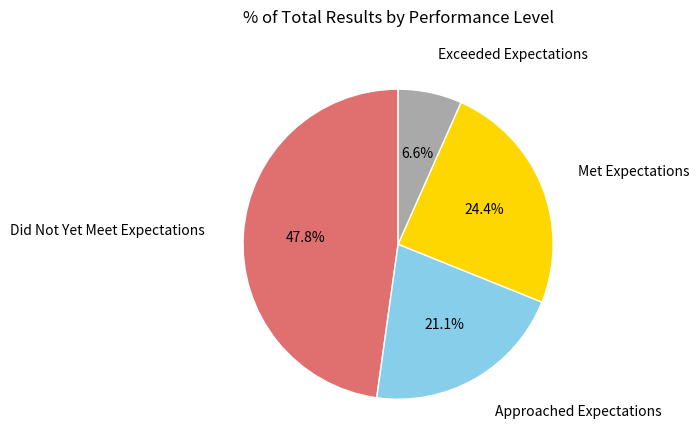

Is there a majority slice in this chart?

No